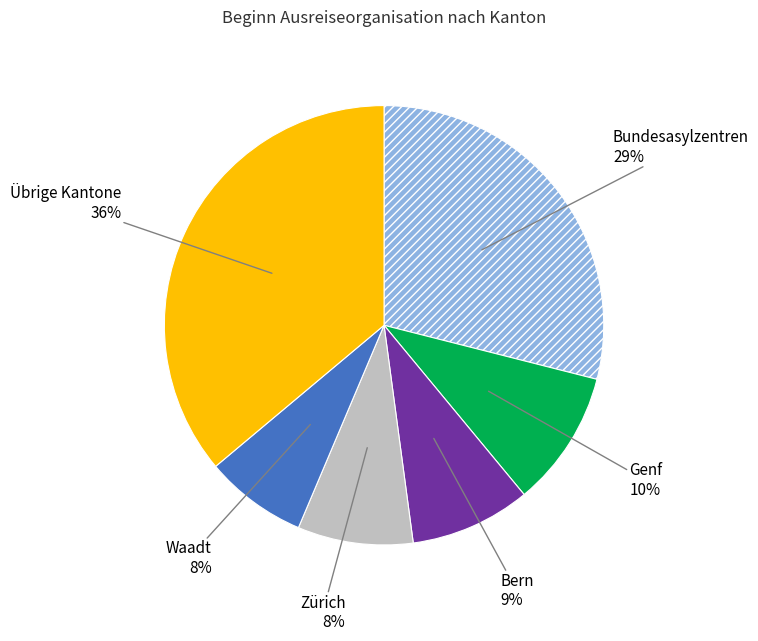

True or false: Zürich accounts for 23% of the total.

False